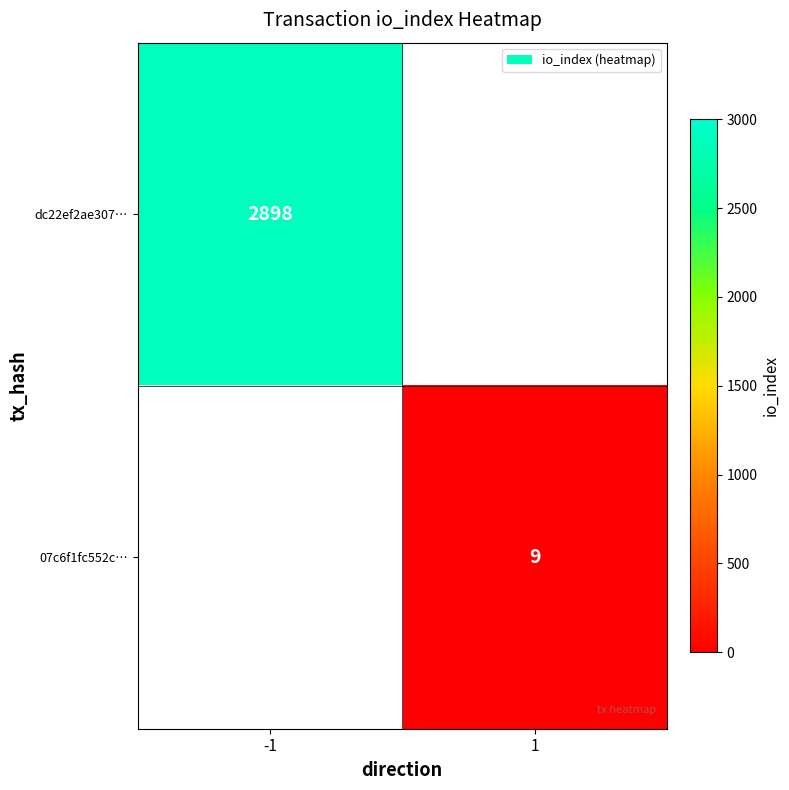

The dc22ef2ae307… series shows 2898 at -1. True or false?

True